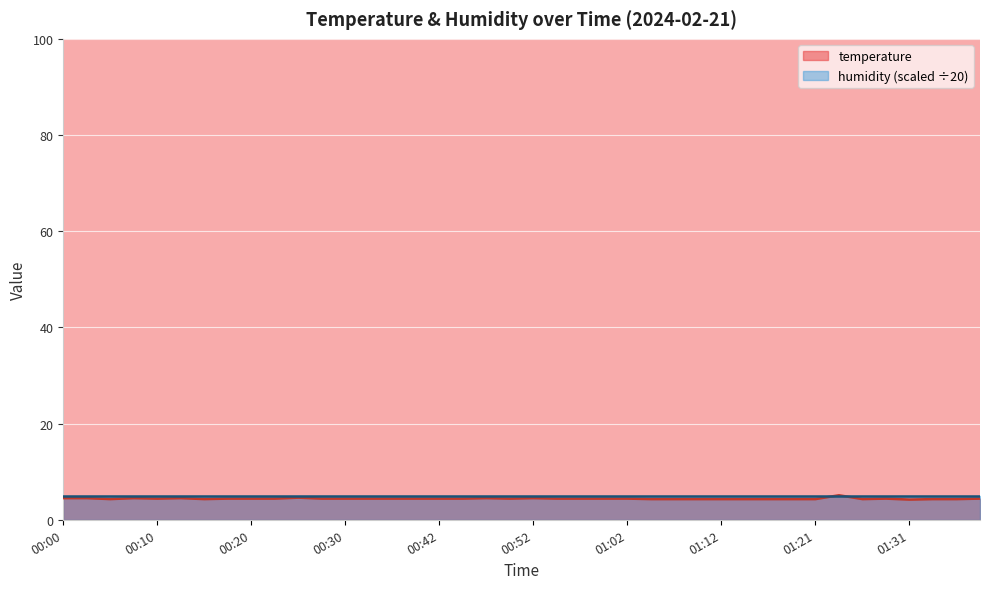

What is the smallest value displayed?

4.2